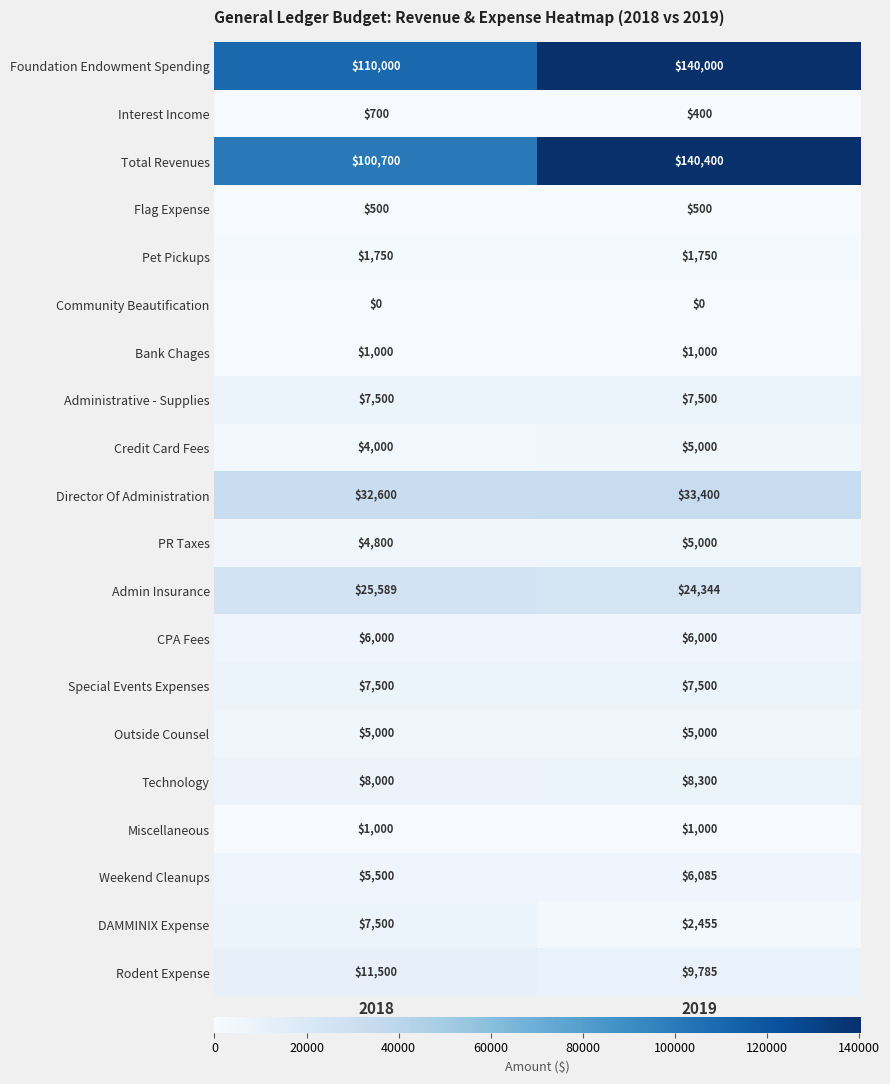

Which label corresponds to the largest value in the chart?

2019